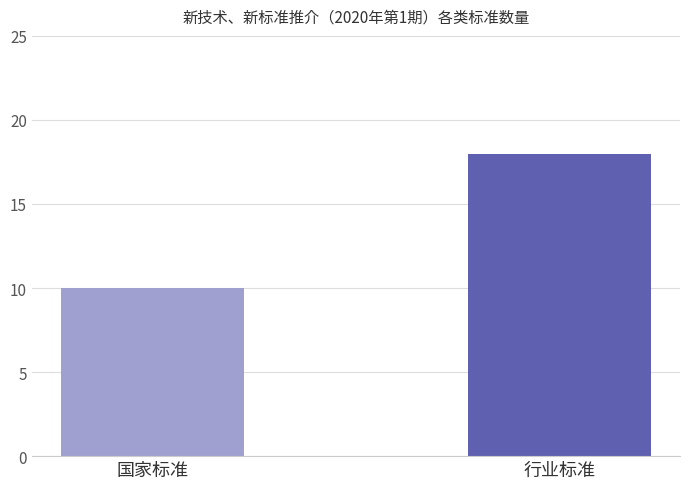

What is the value of the 1st bar from the left?

10